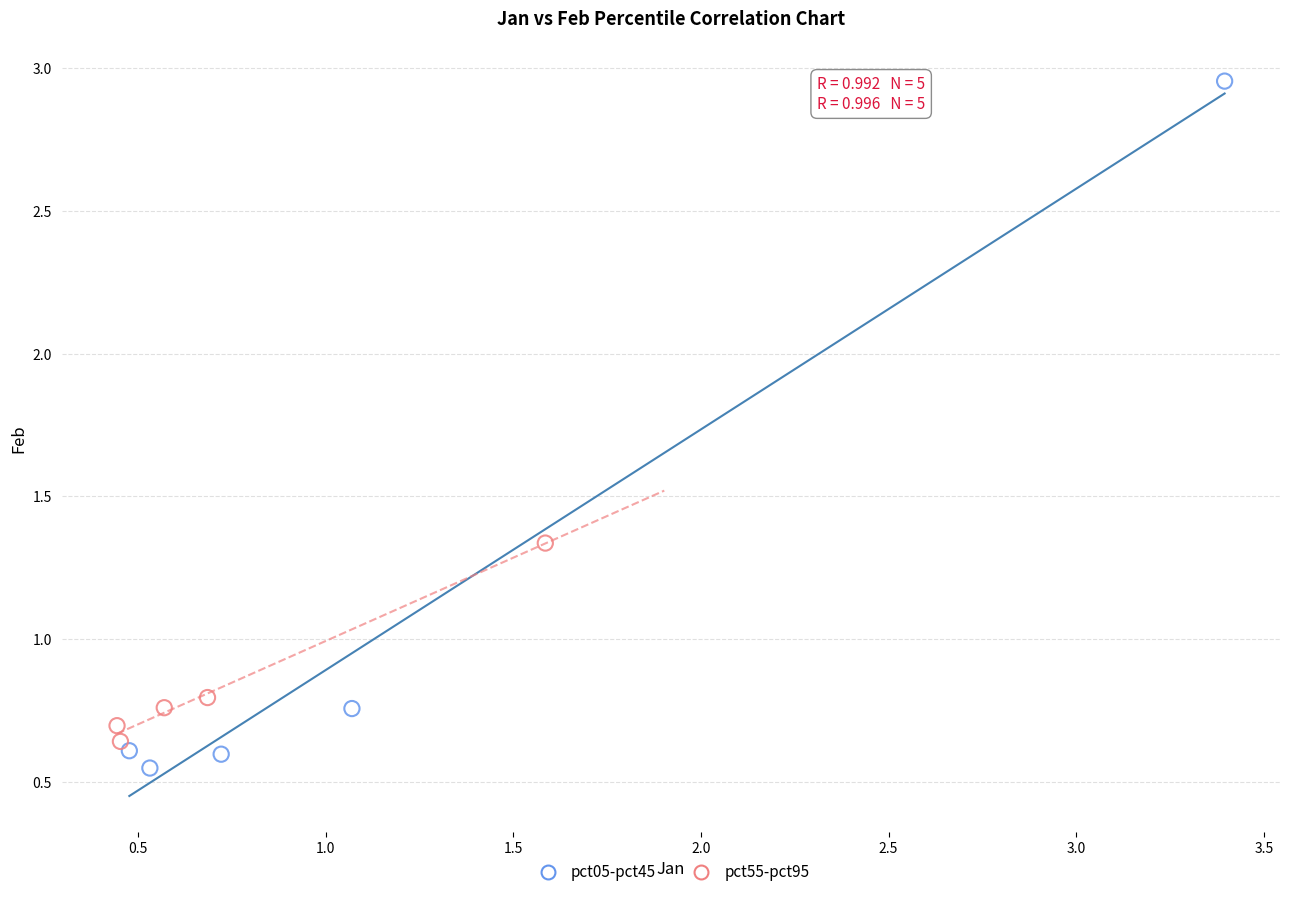

Which series reaches the maximum Y coordinate?

pct05-pct45